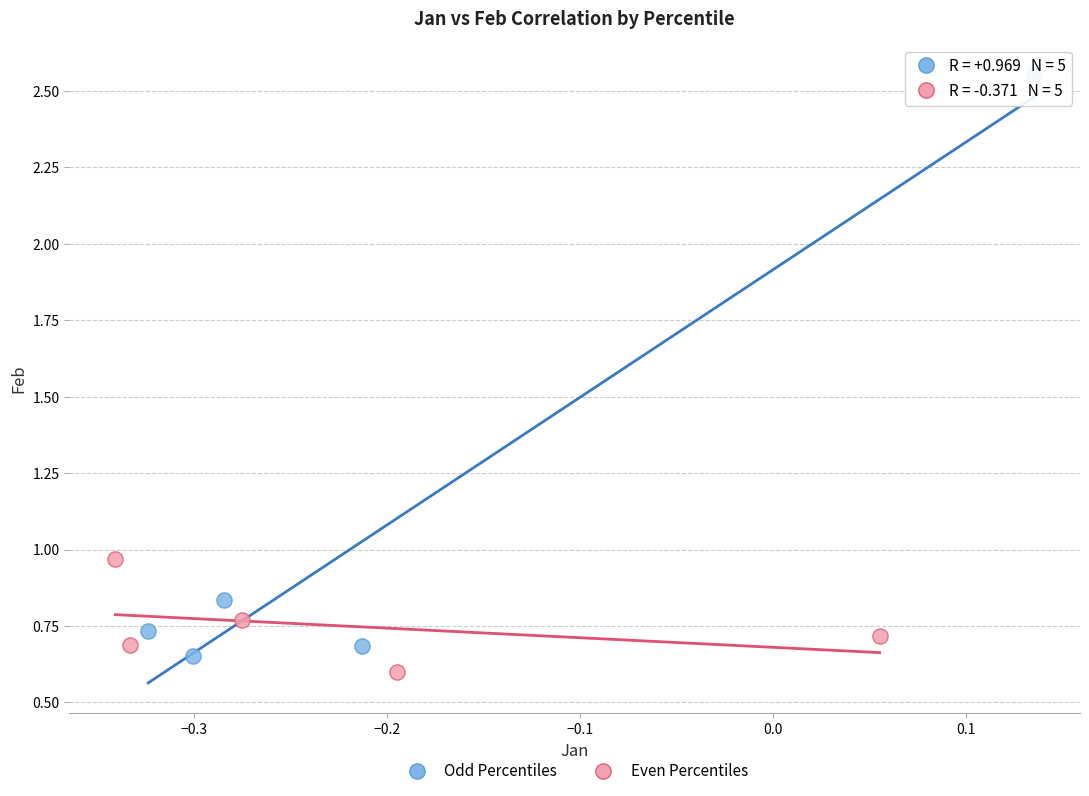

Which series has the widest spread of Y values?

Odd Percentiles